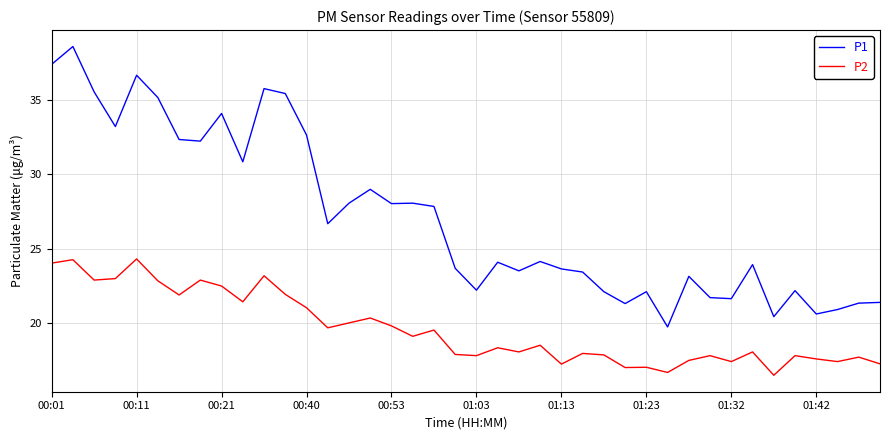

Rank the series by their average value, from highest to lowest.

P1, P2